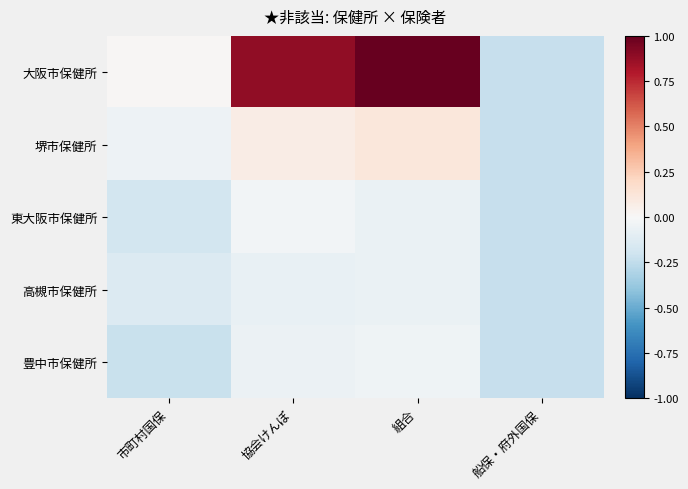

At which category is the sum across all series the highest?

組合